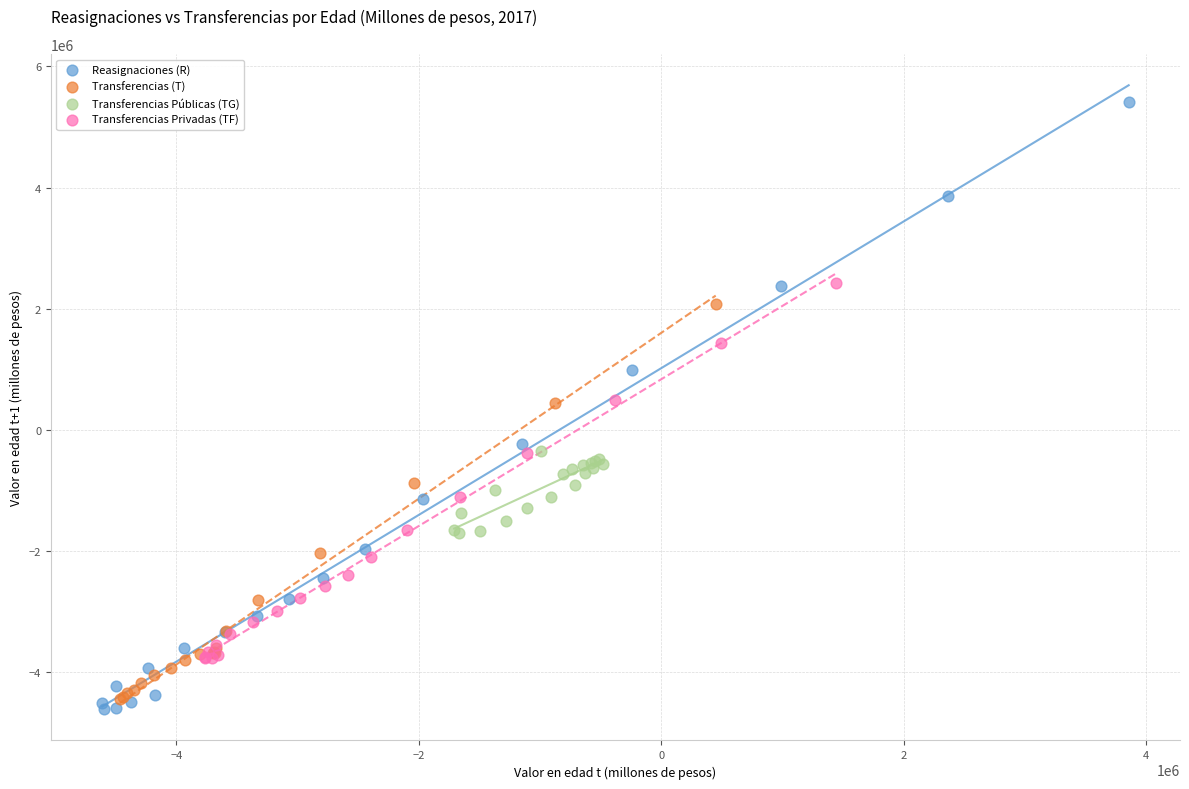

Which series contains the lowest Y value?

Reasignaciones (R)